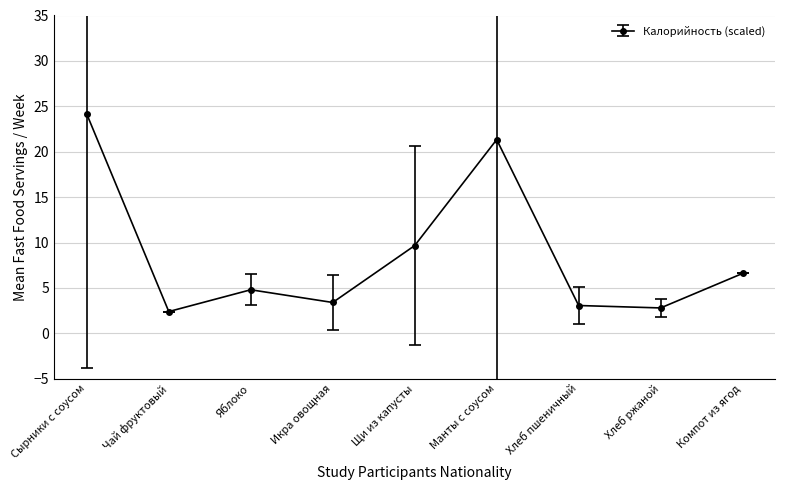

How many series are shown in this chart?

1